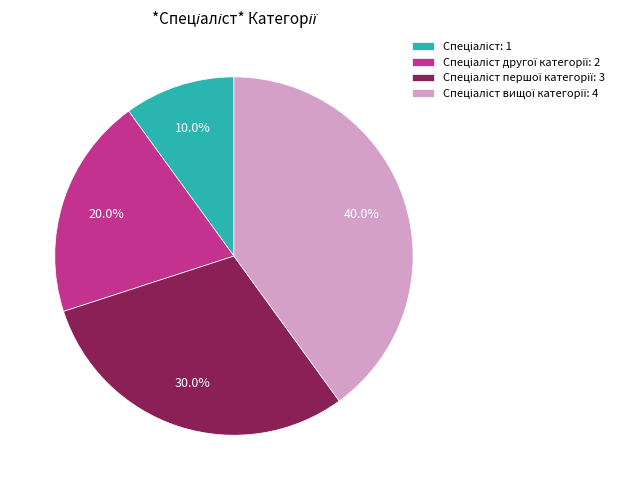

Does any single category account for the majority?

No